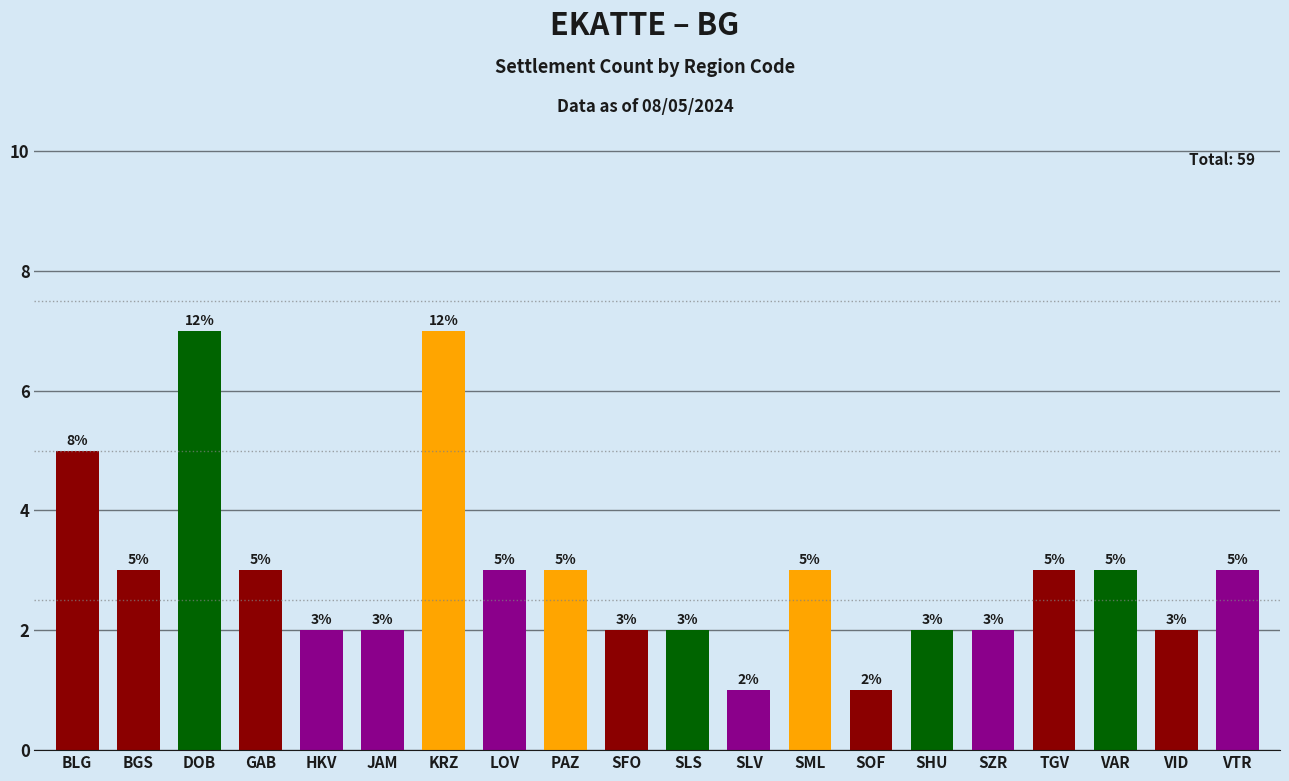

What is the greatest value displayed?

7